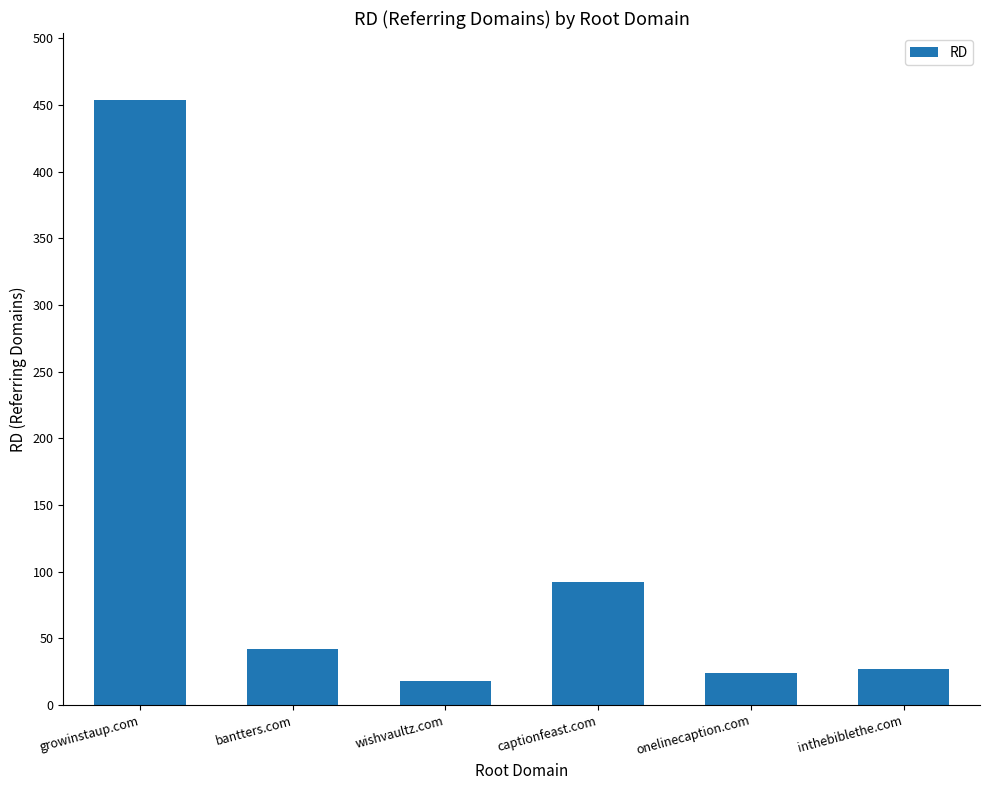

How many bars are there in total?

6